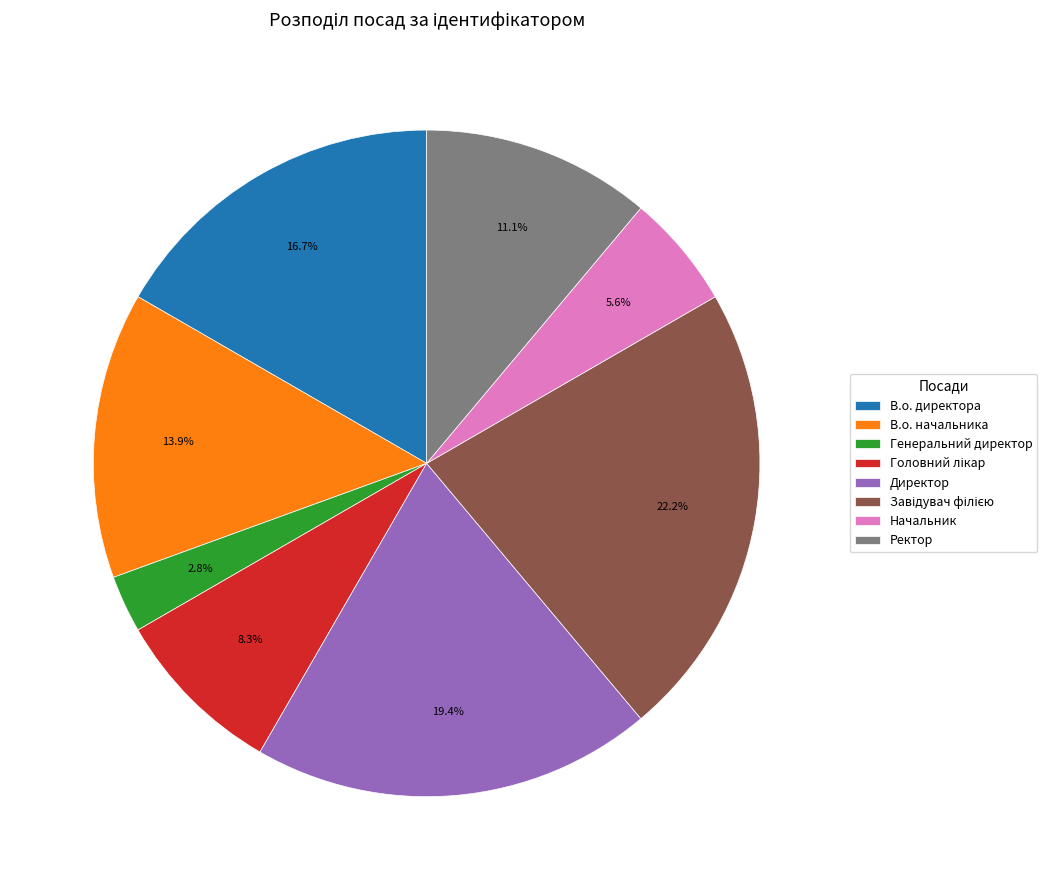

How many slices are in this pie chart?

8